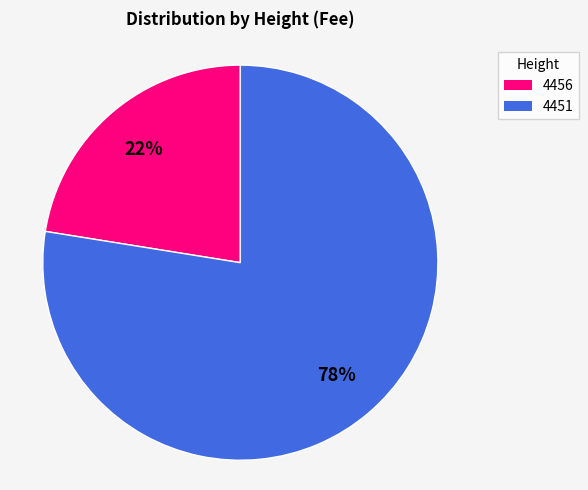

Is it true that 4456 is 29% of the pie?

False